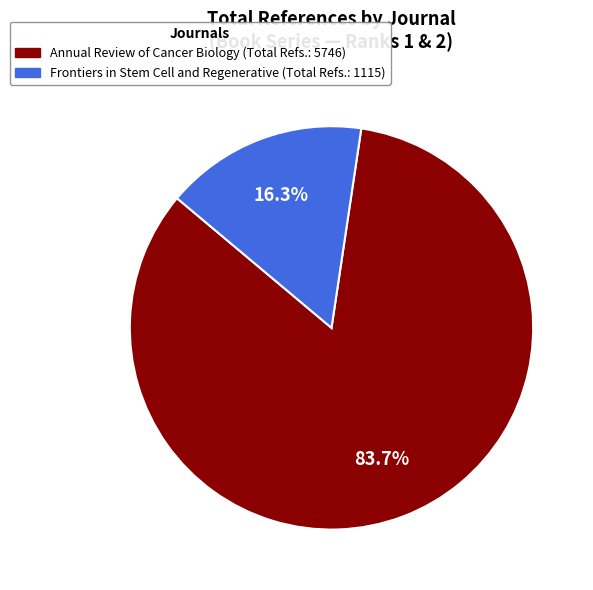

Which has a higher value, Frontiers in Stem Cell and Regenerative or Annual Review of Cancer Biology?

Annual Review of Cancer Biology